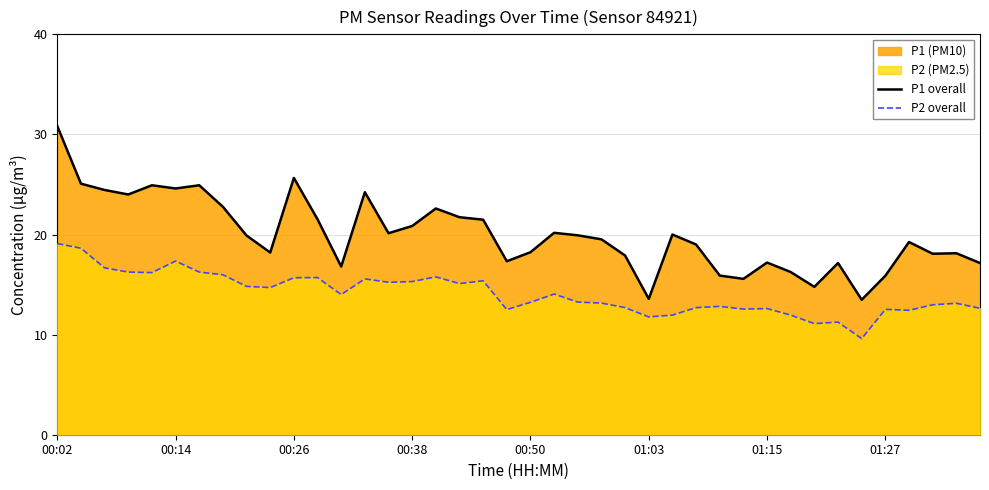

True or false: P2 overall has a value of 16.6 at 33.

False